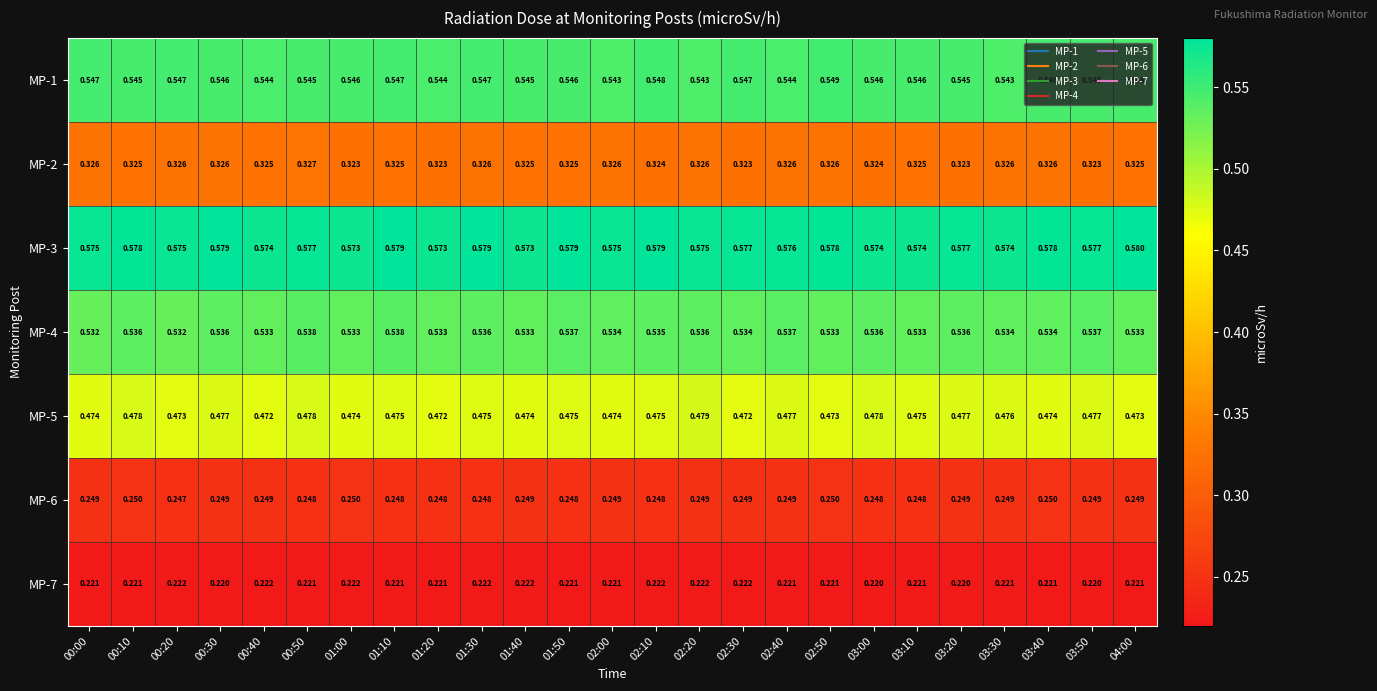

Which series has the largest total across all categories?

MP-3